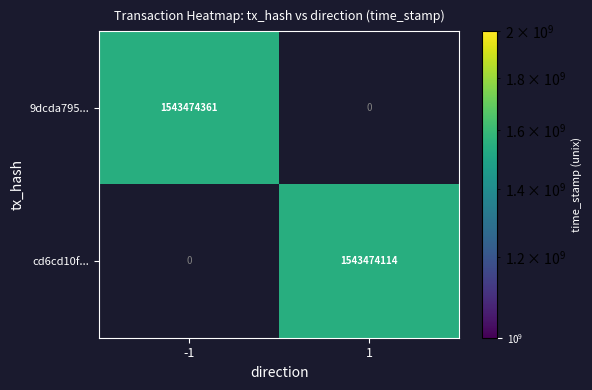

Which label corresponds to the largest value in the chart?

-1